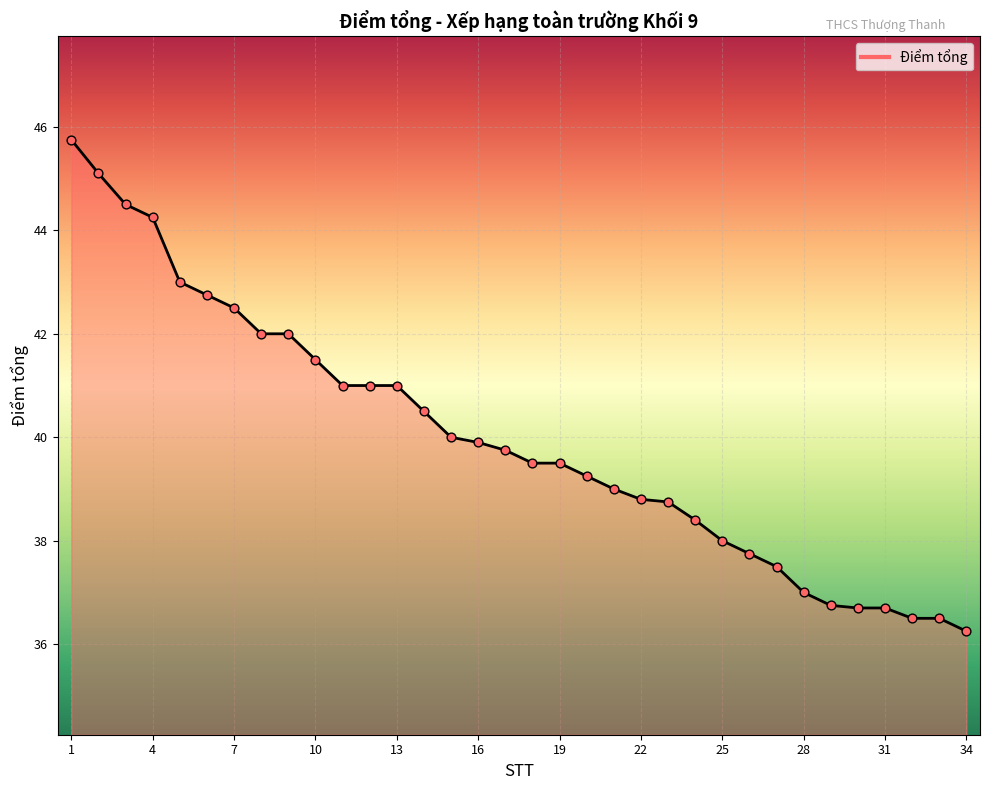

What is the difference between the maximum and minimum values?

9.5